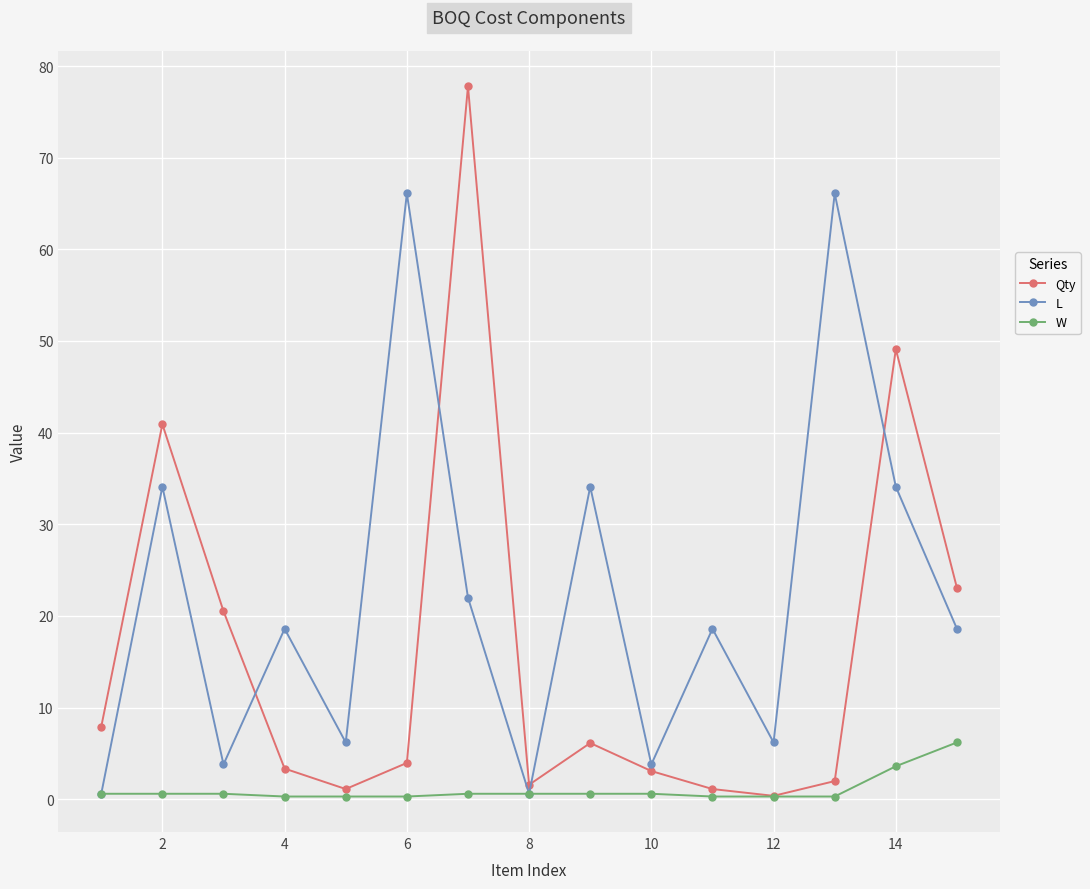

What is the difference between the maximum and minimum values in the Qty series?

77.4